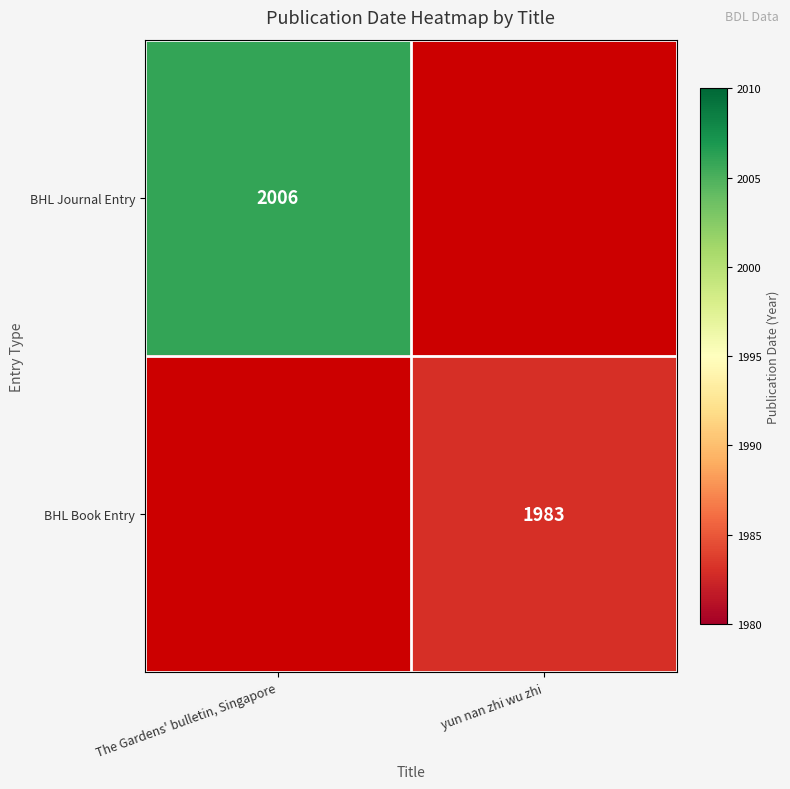

At how many categories does at least one series exceed 1991?

1